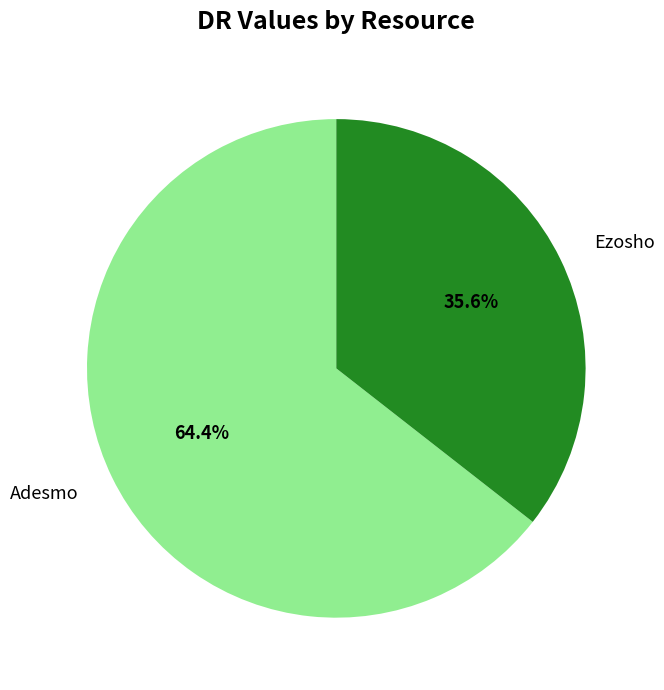

Count the number of slices in the pie.

2